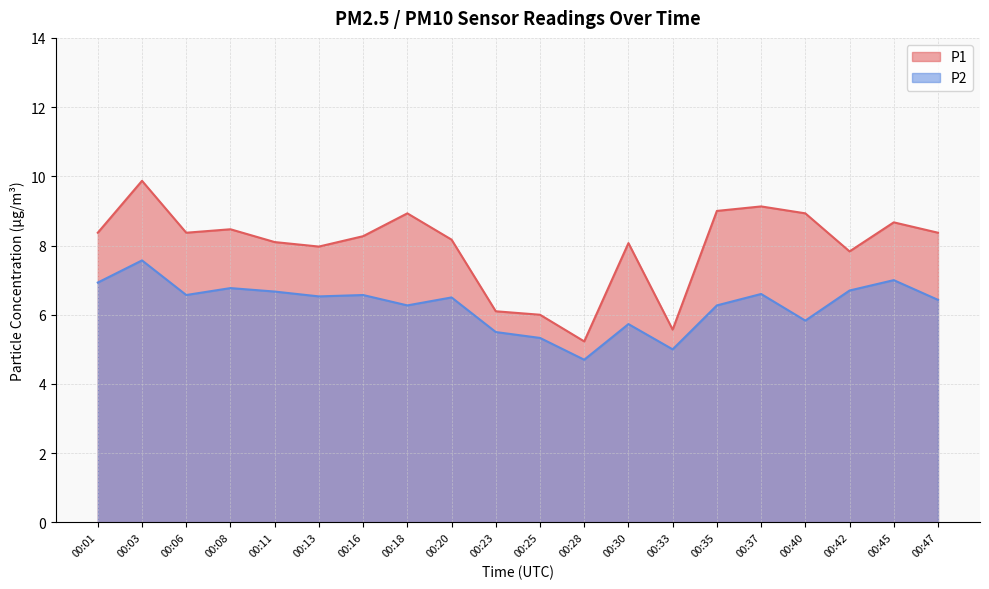

Which has a higher value, 00:06 or 00:16?

00:06